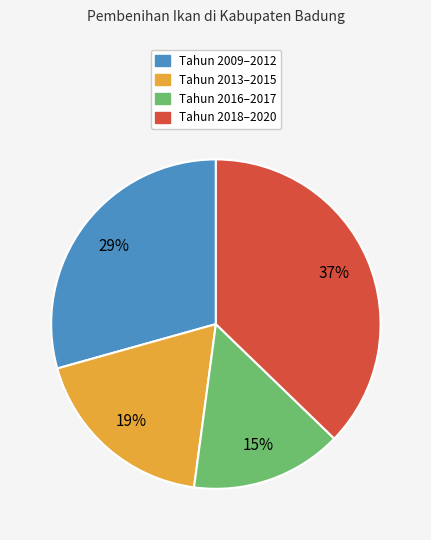

How many segments does this pie chart have?

4